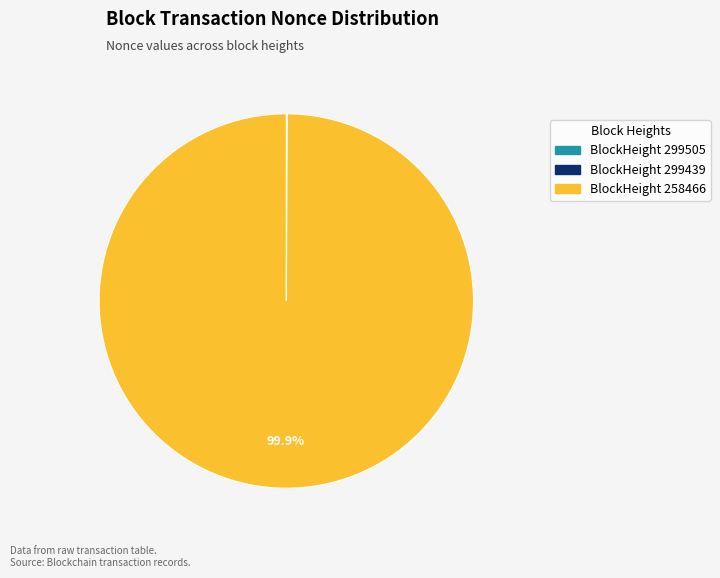

Is there any slice that represents more than half of the pie?

Yes